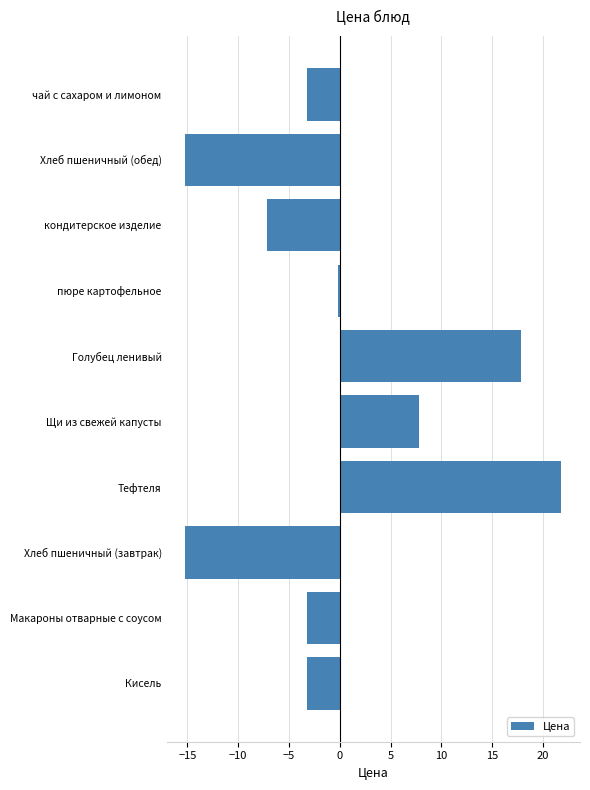

Reading bottom to top, extract all data points from this chart.

-3.2	-3.2	-15.2	21.8	7.8	17.8	-0.2	-7.2	-15.2	-3.2